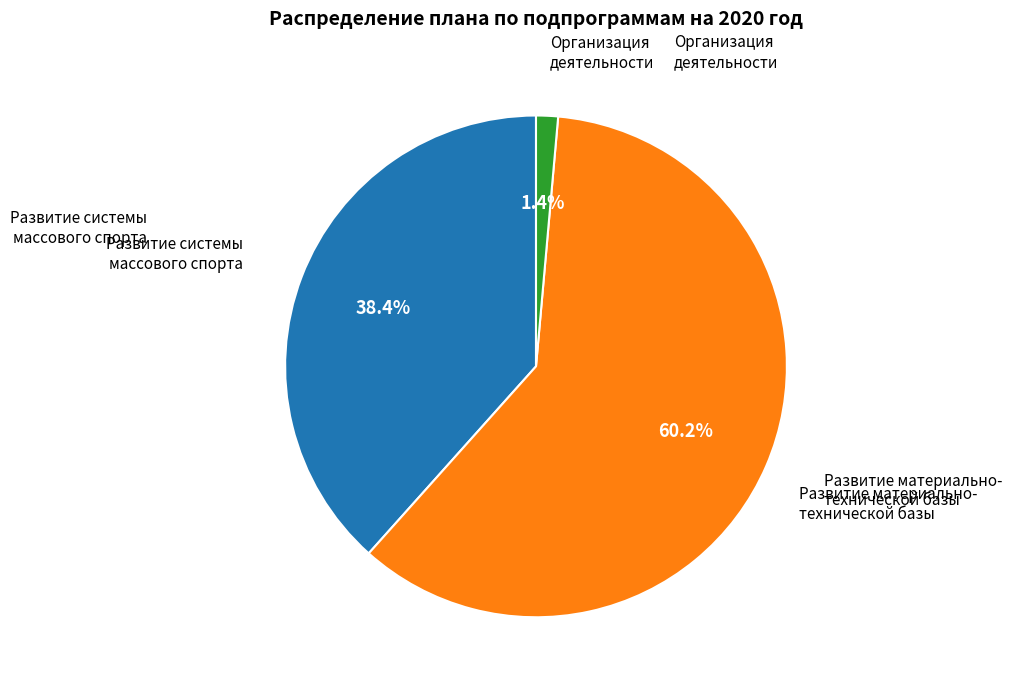

Is there a majority slice in this chart?

Yes